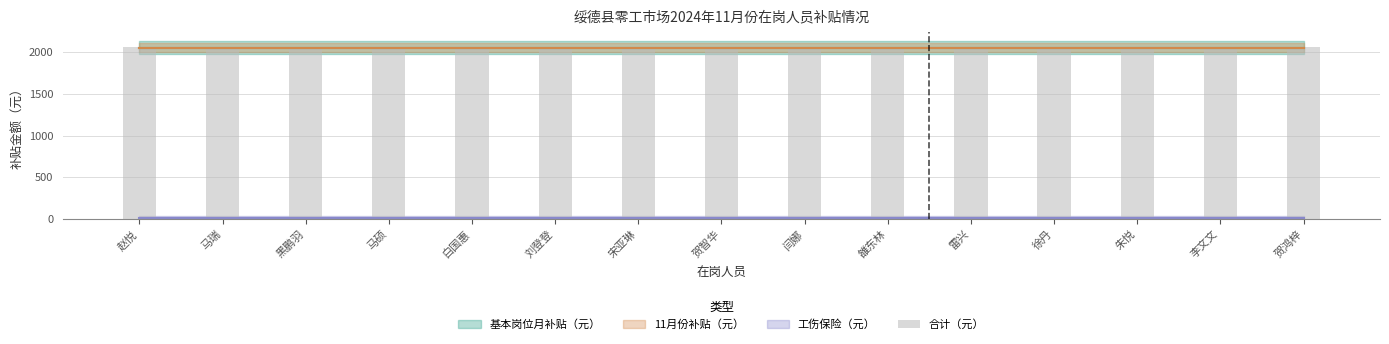

What is the average value of the 工伤保险（元） series?

9.1